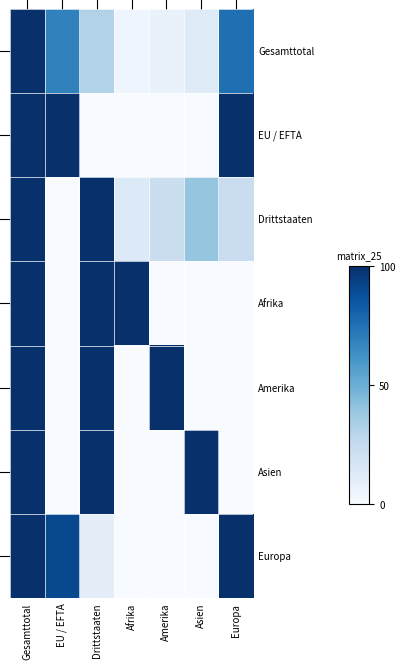

What is the maximum value shown in the chart?

100.0